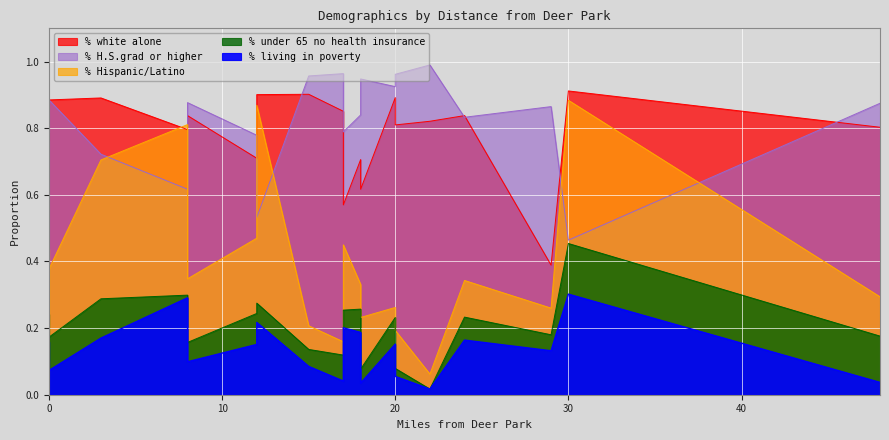

What is the sum of all % under 65 no health insurance values?

4.2